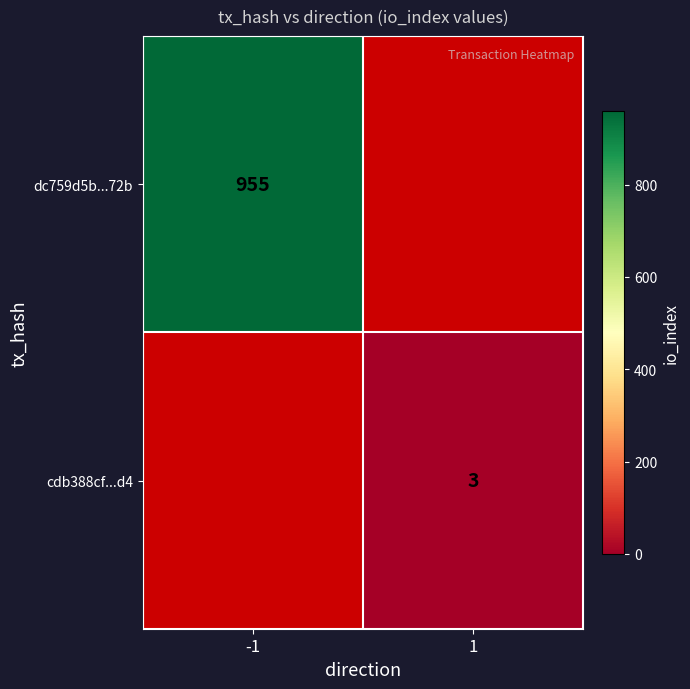

The value of dc759d5b...72b at -1 is 955. True or false?

True